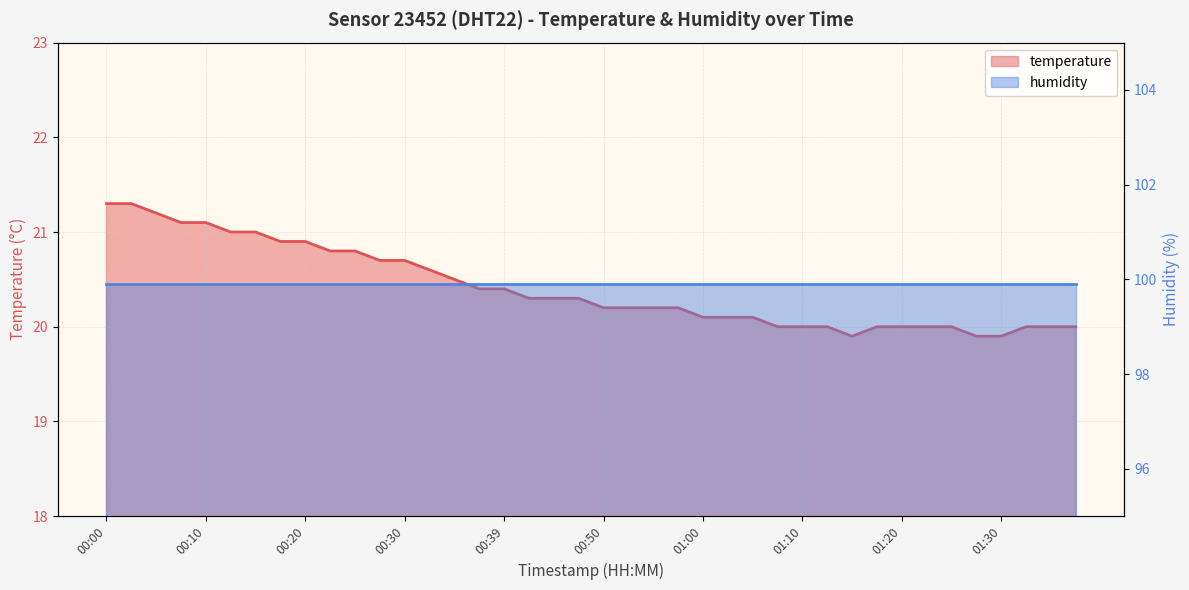

Rank the categories by value from lowest to highest.

01:15, 01:28, 01:30, 01:07, 01:10, 01:12, 01:18, 01:20, 01:23, 01:25, 01:33, 01:35, 01:38, 01:00, 01:02, 01:05, 00:50, 00:52, 00:55, 00:57, 00:42, 00:45, 00:47, 00:37, 00:39, 00:34, 00:32, 00:27, 00:30, 00:22, 00:25, 00:17, 00:20, 00:12, 00:15, 00:07, 00:10, 00:05, 00:00, 00:02